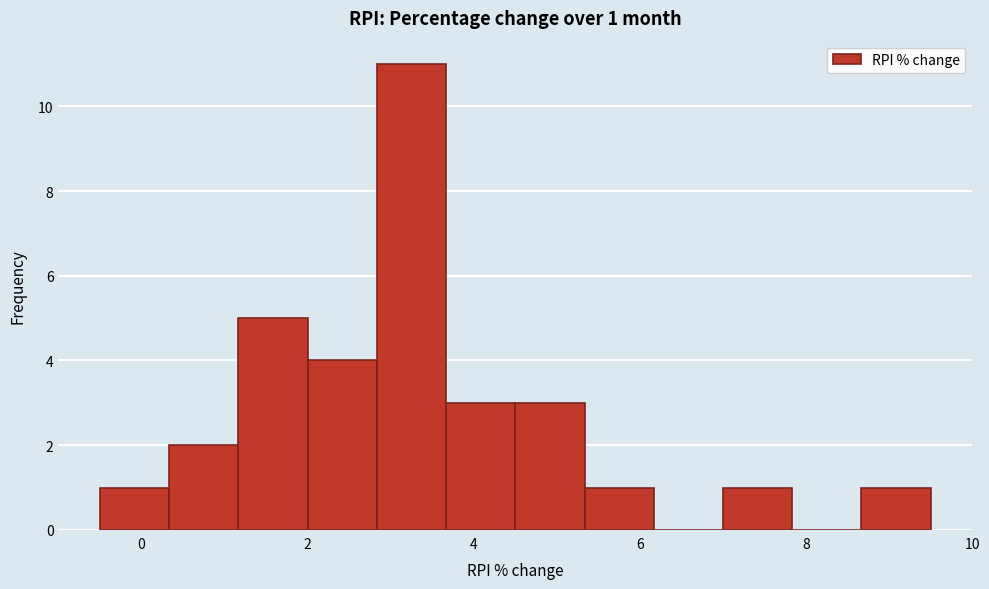

Which range on the x-axis has the tallest bar?

2.8 to 3.6